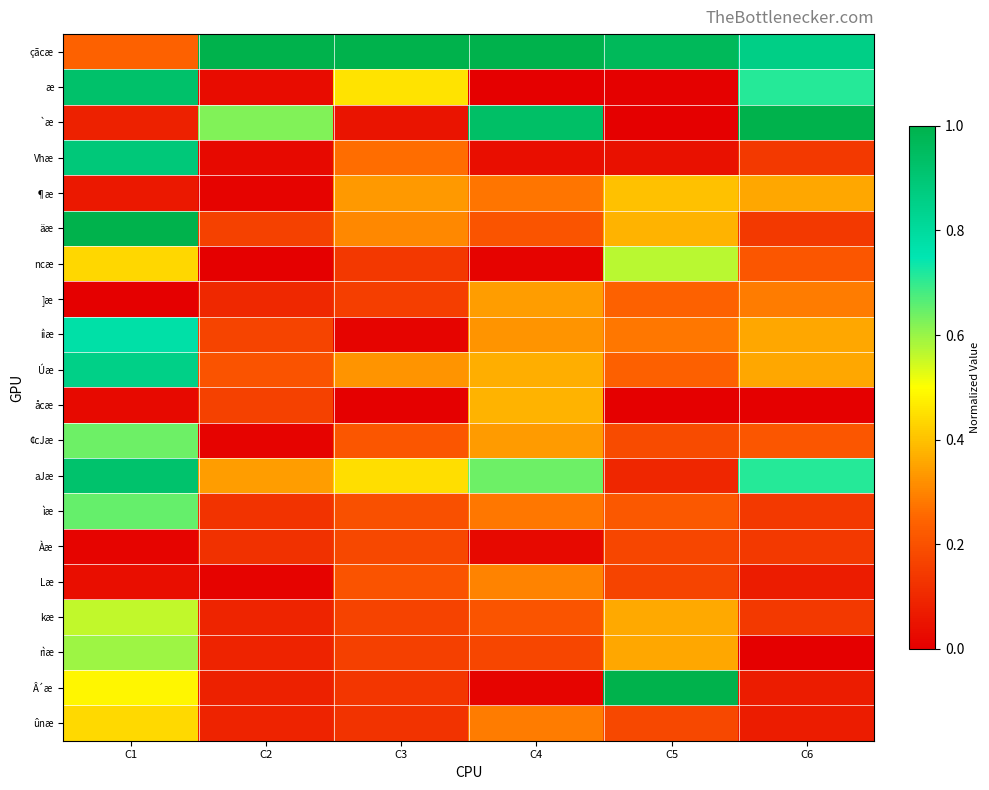

Reading left to right, transcribe all the data shown in this chart.

çãcæ: C1=0.2	C2=1.0	C3=1.0	C4=1.0	C5=1.0	C6=0.9
æ: C1=0.9	C2=0.0	C3=0.5	C4=0.0	C5=0.0	C6=0.7
`æ: C1=0.1	C2=0.6	C3=0.1	C4=0.9	C5=0.0	C6=1.0
Vhæ: C1=0.9	C2=0.0	C3=0.3	C4=0.0	C5=0.0	C6=0.1
¶æ: C1=0.1	C2=0.0	C3=0.3	C4=0.3	C5=0.4	C6=0.4
äæ: C1=1.0	C2=0.2	C3=0.3	C4=0.2	C5=0.4	C6=0.1
ncæ: C1=0.4	C2=0.0	C3=0.1	C4=0.0	C5=0.6	C6=0.2
]æ: C1=0.0	C2=0.1	C3=0.2	C4=0.3	C5=0.2	C6=0.3
iìæ: C1=0.8	C2=0.2	C3=0.0	C4=0.3	C5=0.3	C6=0.4
Úæ: C1=0.9	C2=0.2	C3=0.3	C4=0.4	C5=0.2	C6=0.4
åcæ: C1=0.0	C2=0.2	C3=0.0	C4=0.4	C5=0.0	C6=0.0
¢cJæ: C1=0.6	C2=0.0	C3=0.2	C4=0.3	C5=0.2	C6=0.2
aJæ: C1=0.9	C2=0.3	C3=0.4	C4=0.6	C5=0.1	C6=0.7
ìæ: C1=0.7	C2=0.1	C3=0.2	C4=0.3	C5=0.2	C6=0.1
Àæ: C1=0.0	C2=0.1	C3=0.2	C4=0.0	C5=0.2	C6=0.1
Læ: C1=0.0	C2=0.0	C3=0.2	C4=0.3	C5=0.2	C6=0.1
kæ: C1=0.6	C2=0.1	C3=0.2	C4=0.2	C5=0.4	C6=0.1
rìæ: C1=0.6	C2=0.1	C3=0.2	C4=0.2	C5=0.4	C6=0.0
Â´æ: C1=0.5	C2=0.1	C3=0.1	C4=0.0	C5=1.0	C6=0.1
ûnæ: C1=0.4	C2=0.1	C3=0.1	C4=0.3	C5=0.2	C6=0.1